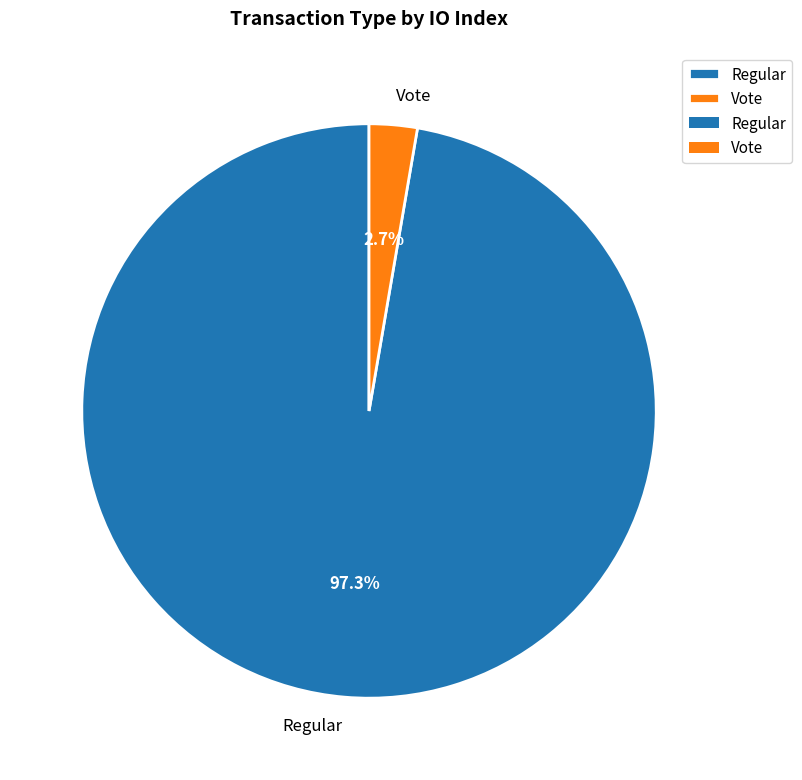

To the nearest percent, what percentage of the pie is Regular?

97%